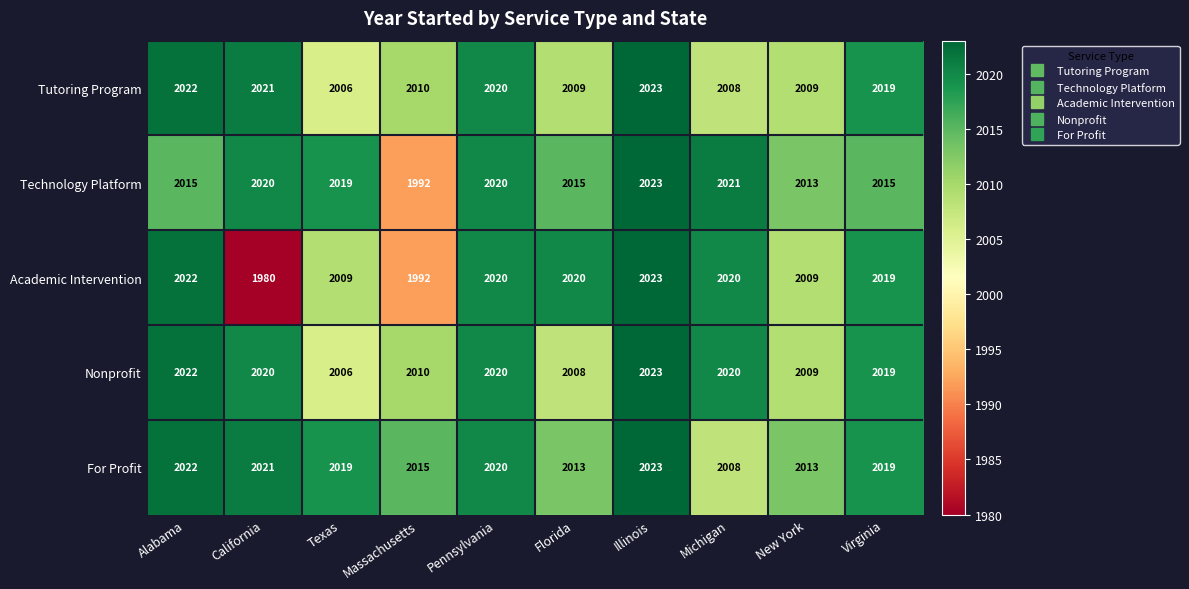

Which label corresponds to the largest value in the chart?

Illinois